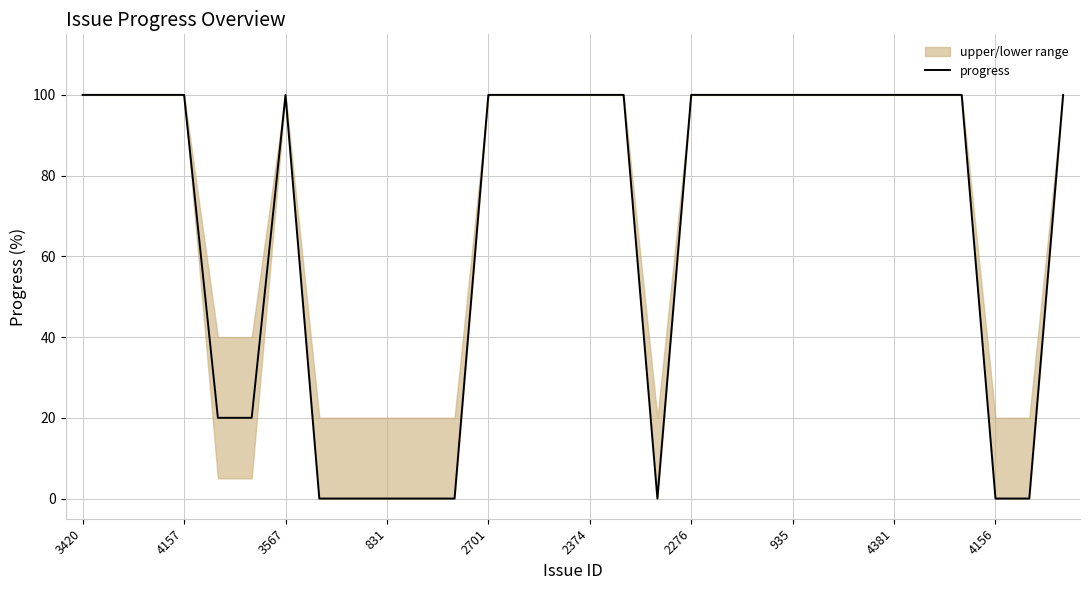

Is it true that progress equals 178 at 2374?

False